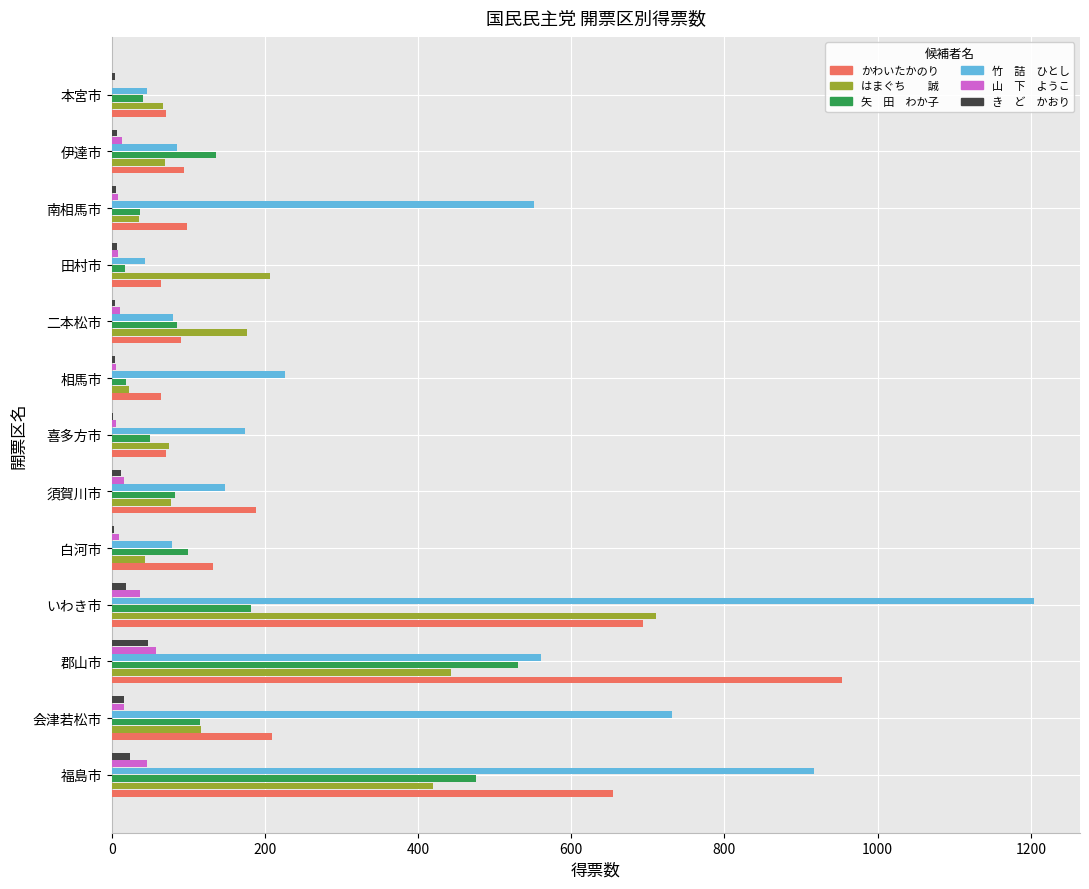

Which category has the highest value across all series?

いわき市